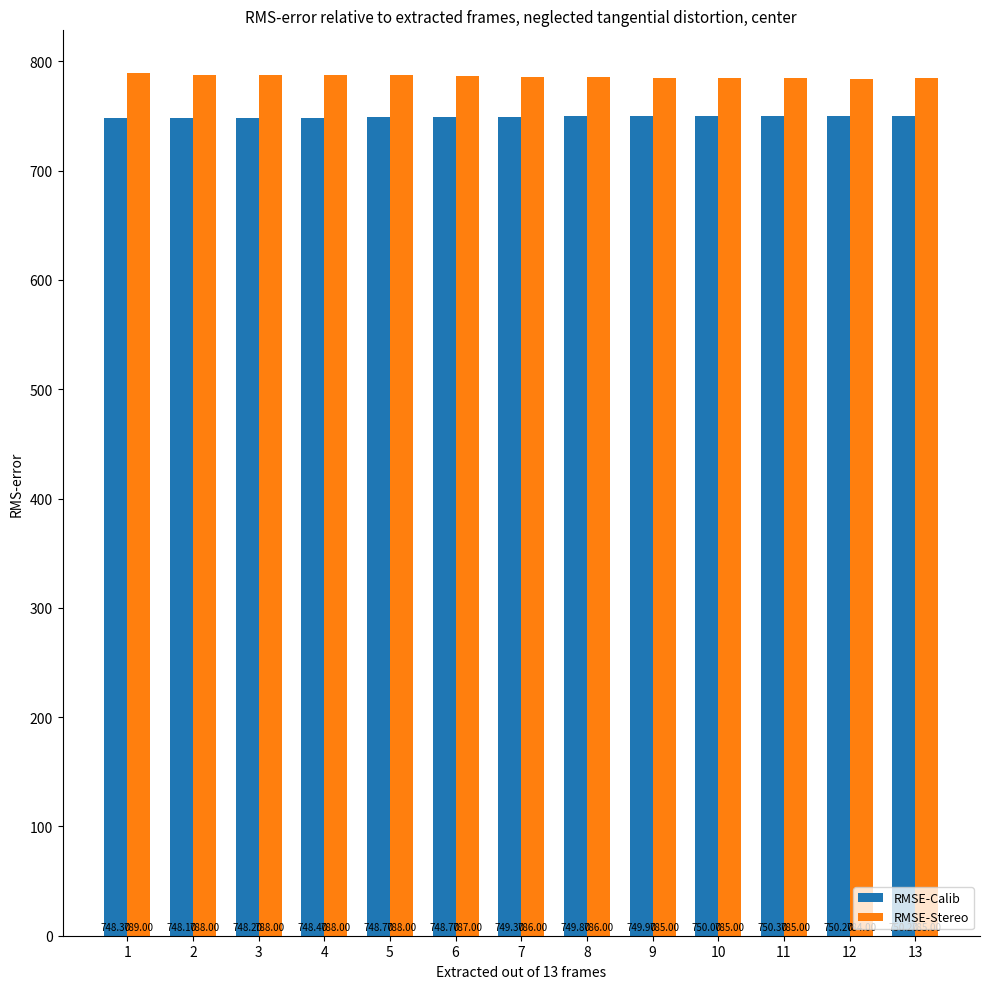

What is the minimum value for RMSE-Stereo?

784.0